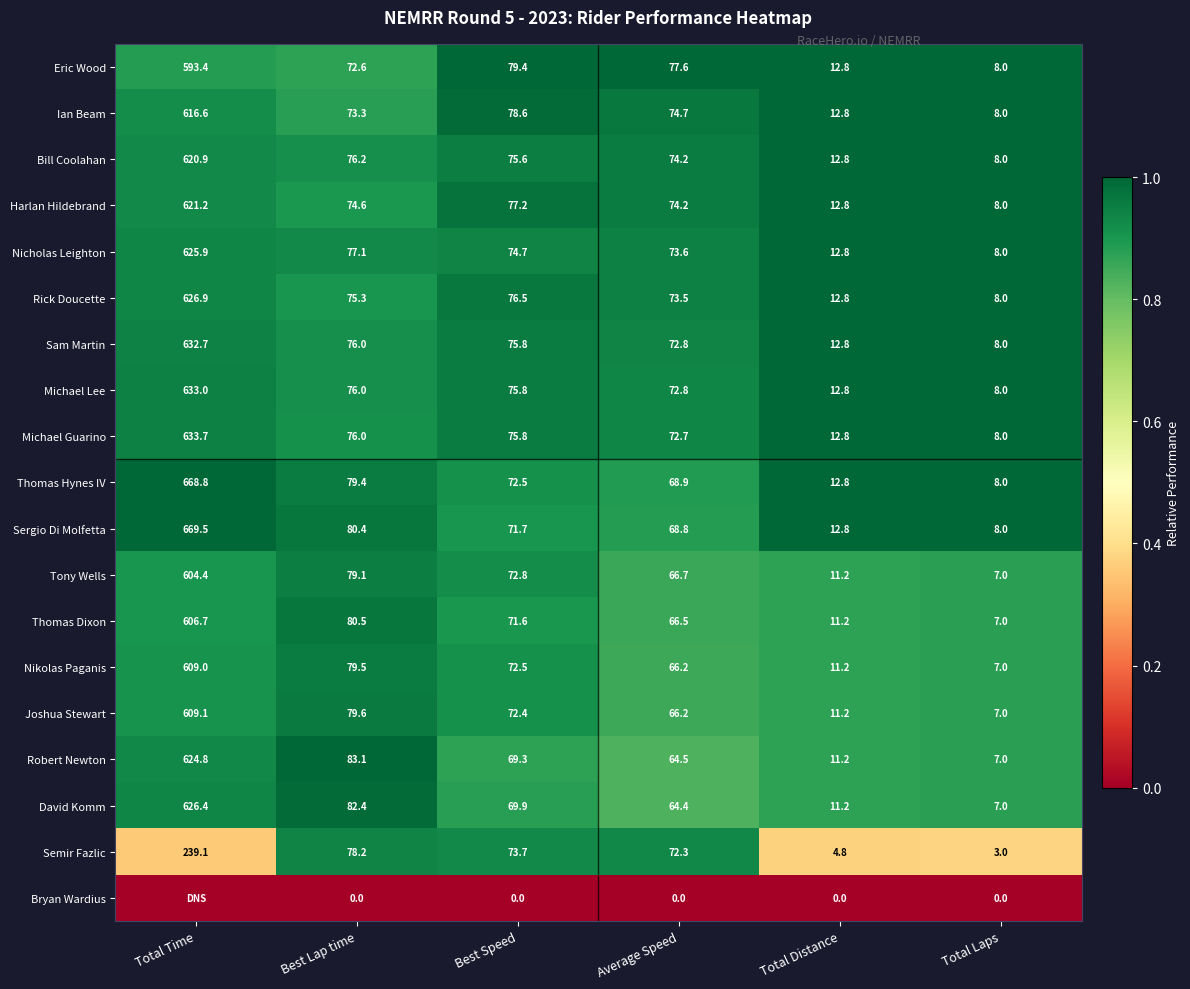

The value of Rick Doucette at Total Laps is 8.0. True or false?

True